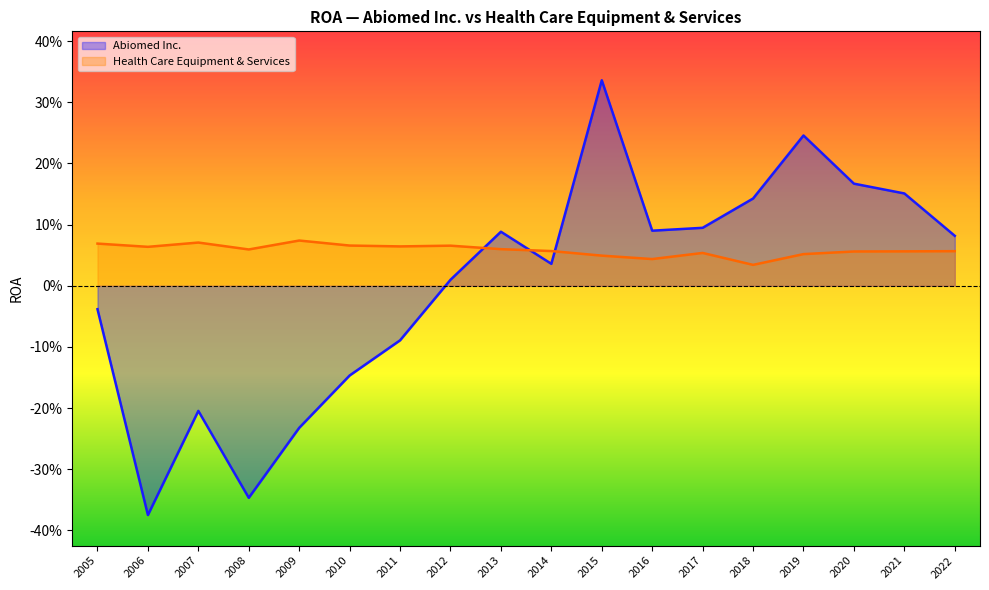

In Abiomed Inc., how many points are higher than both neighbors (excluding endpoints)?

4